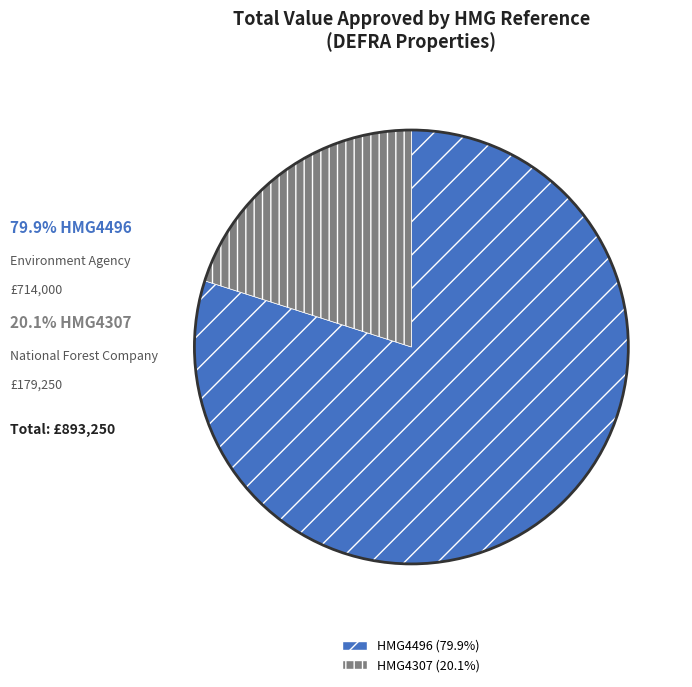

What is the largest slice in the pie chart?

HMG4496